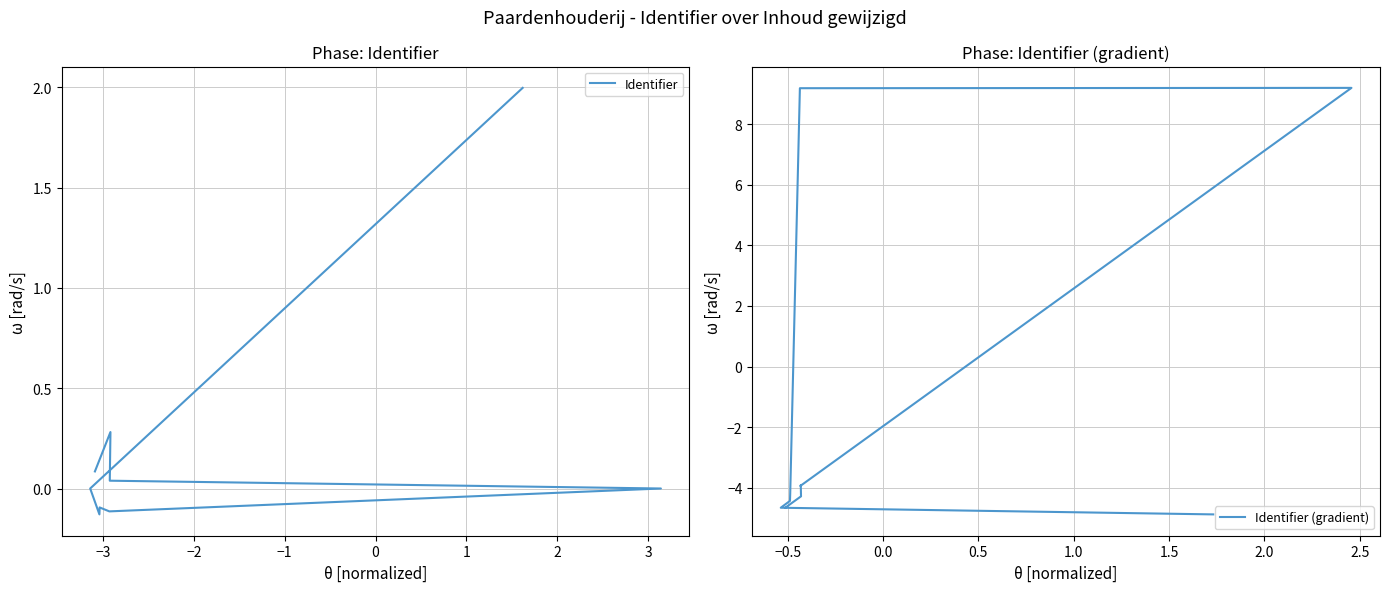

True or false: Identifier (gradient) has a value of -6.1 at 9.

False